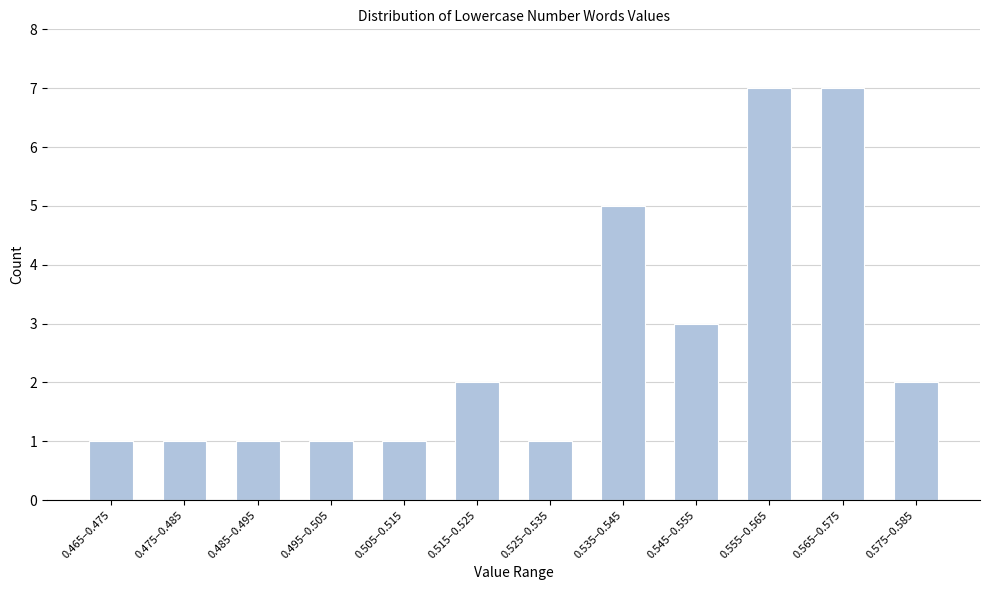

Reading left to right, extract all data points from this chart.

0.465–0.475=1	0.475–0.485=1	0.485–0.495=1	0.495–0.505=1	0.505–0.515=1	0.515–0.525=2	0.525–0.535=1	0.535–0.545=5	0.545–0.555=3	0.555–0.565=7	0.565–0.575=7	0.575–0.585=2